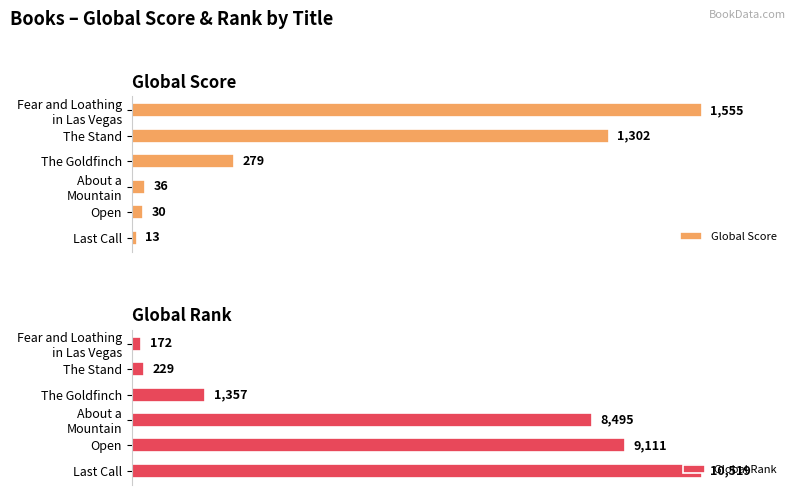

Is the value of Global Rank at The Stand greater than the value of Global Score at About a Mountain?

No